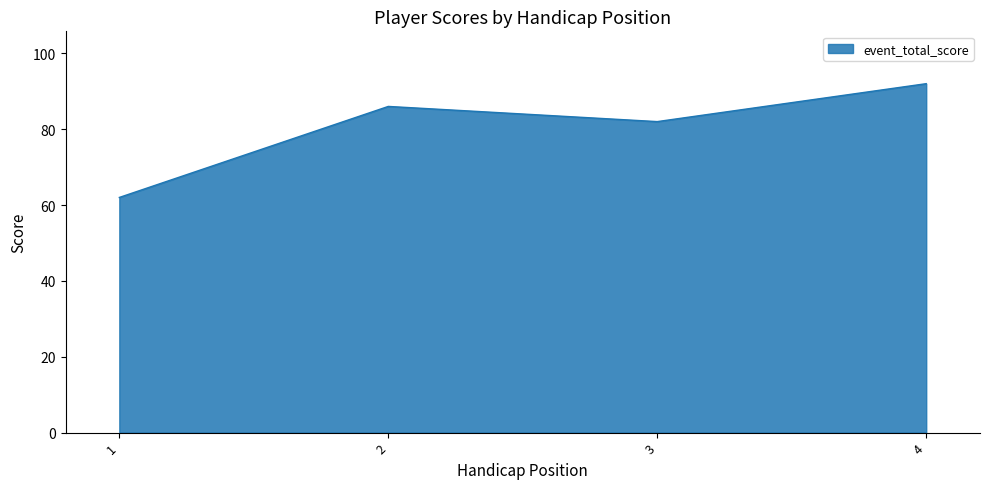

True or false: the data shows 62 at 1.

True